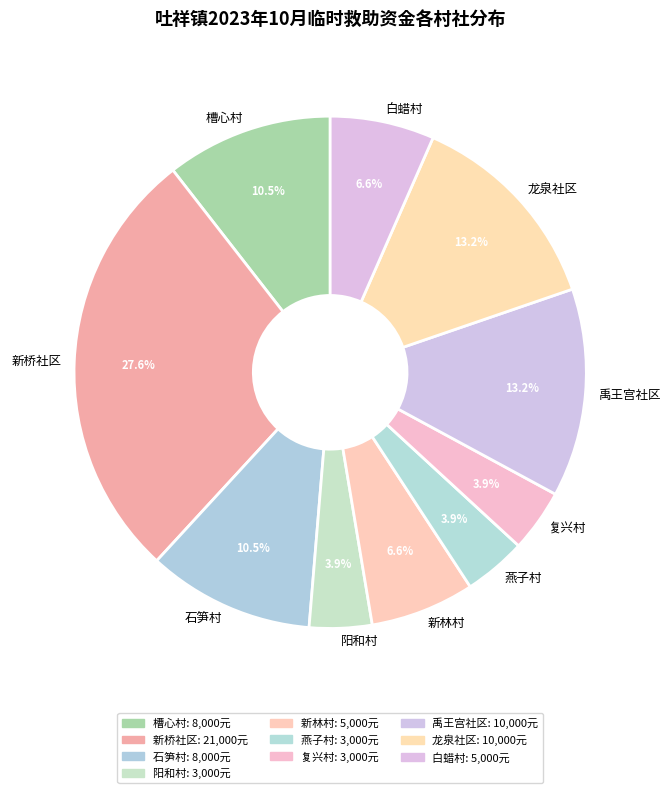

Approximately how many times larger is the value at 白蜡村 compared to 燕子村?

1.7